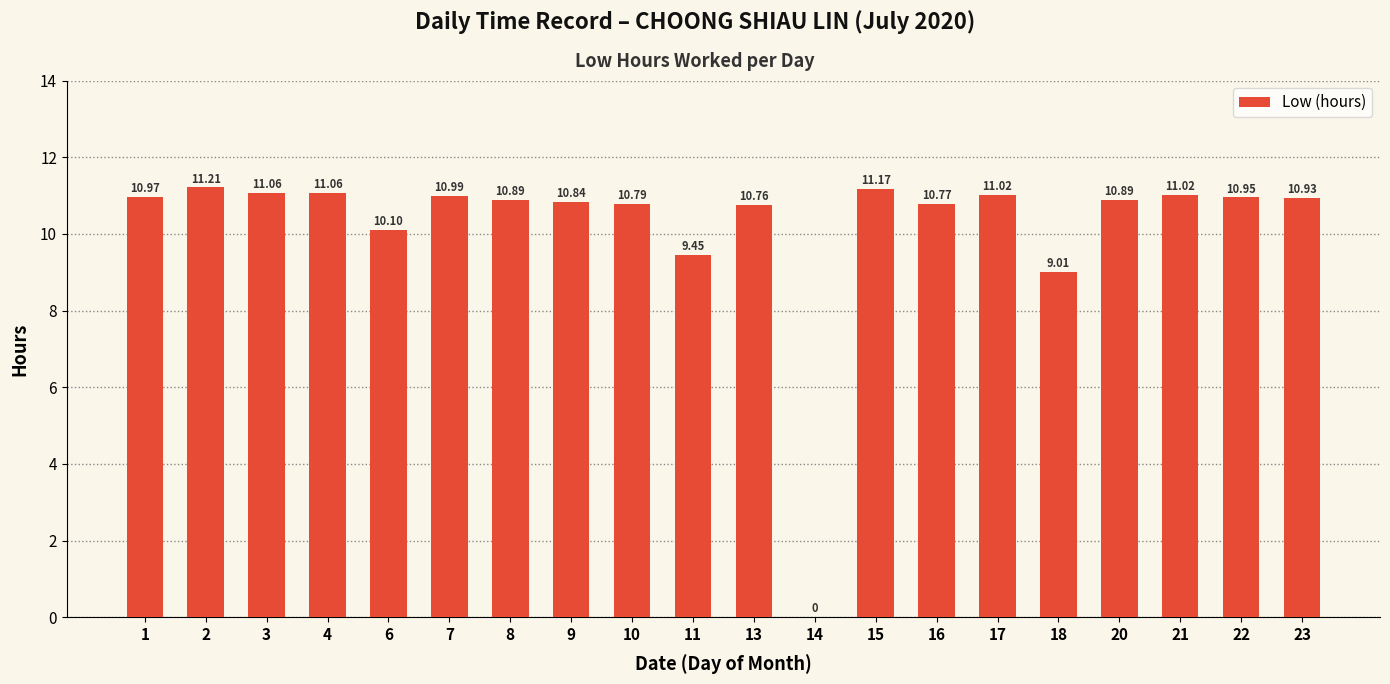

What is the ratio of the value at 23 to the value at 6?

1.1